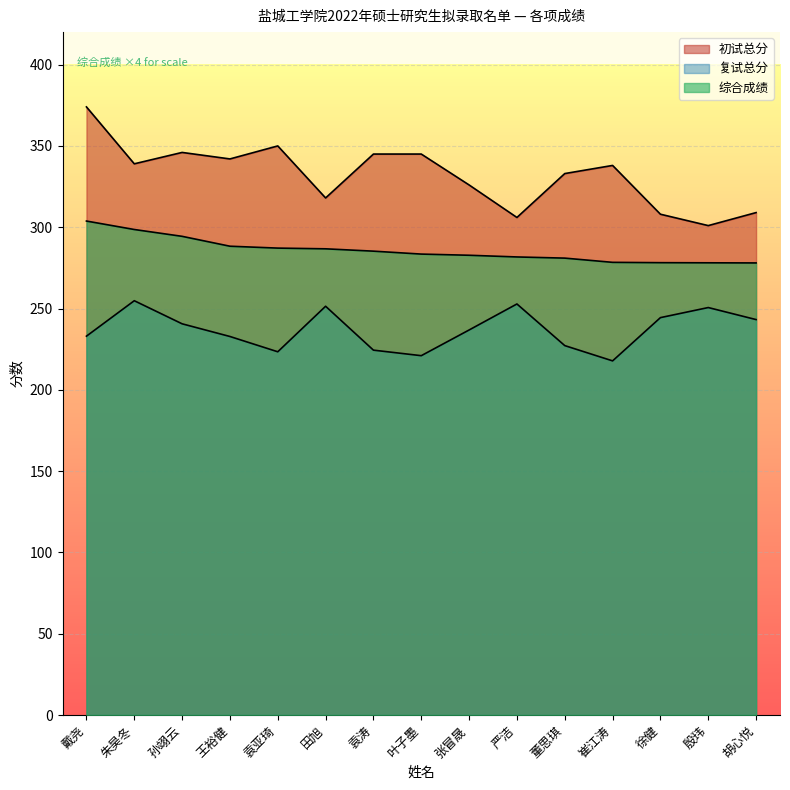

The value of 初试总分 at 袁涛 is 345.0. True or false?

True